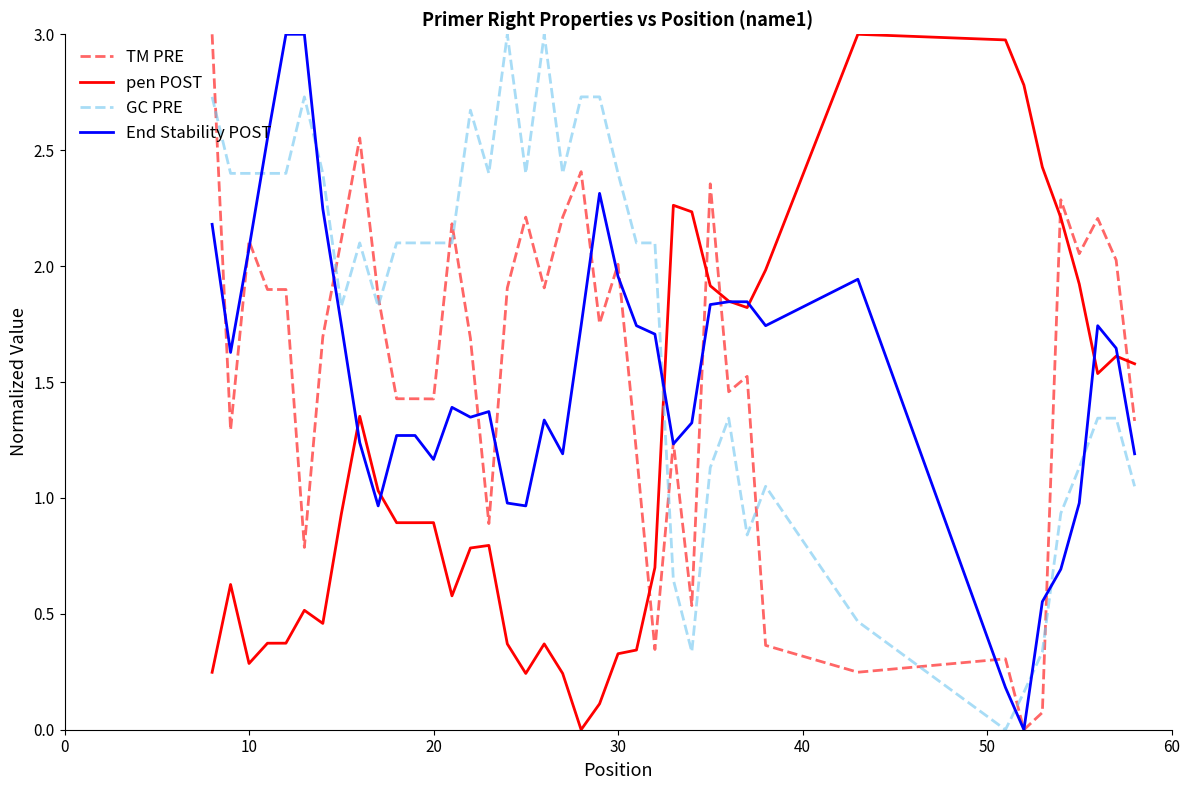

Which series has the largest total across all categories?

GC PRE